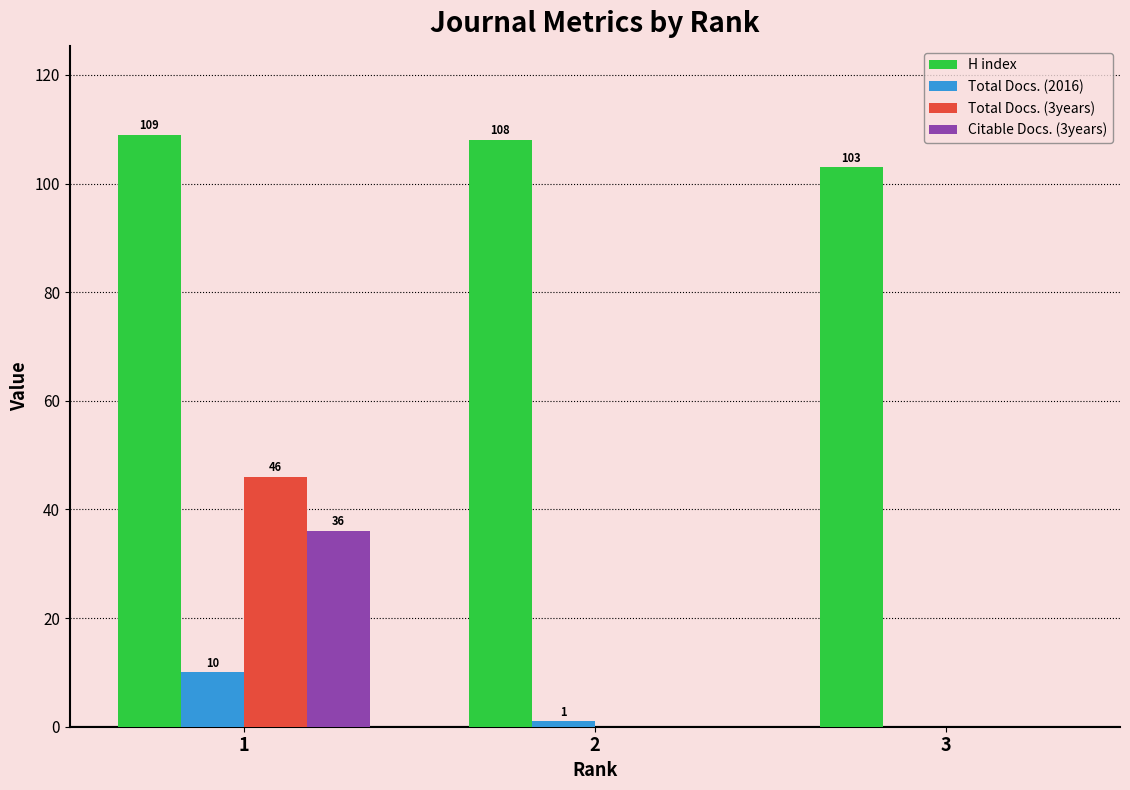

At which label does Total Docs. (2016) reach its peak?

1